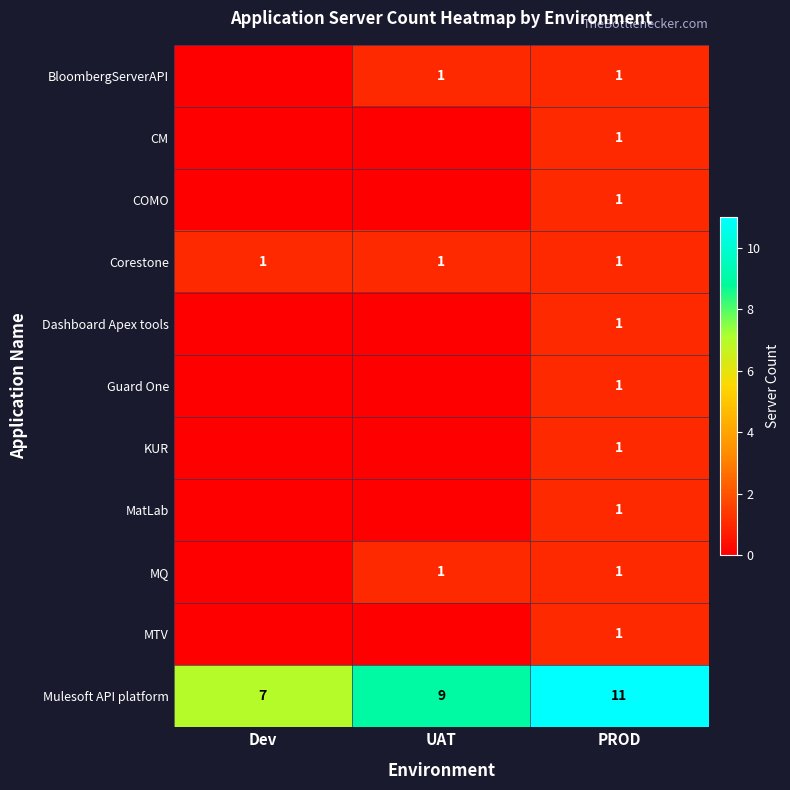

Is it true that Mulesoft API platform equals 2 at UAT?

False